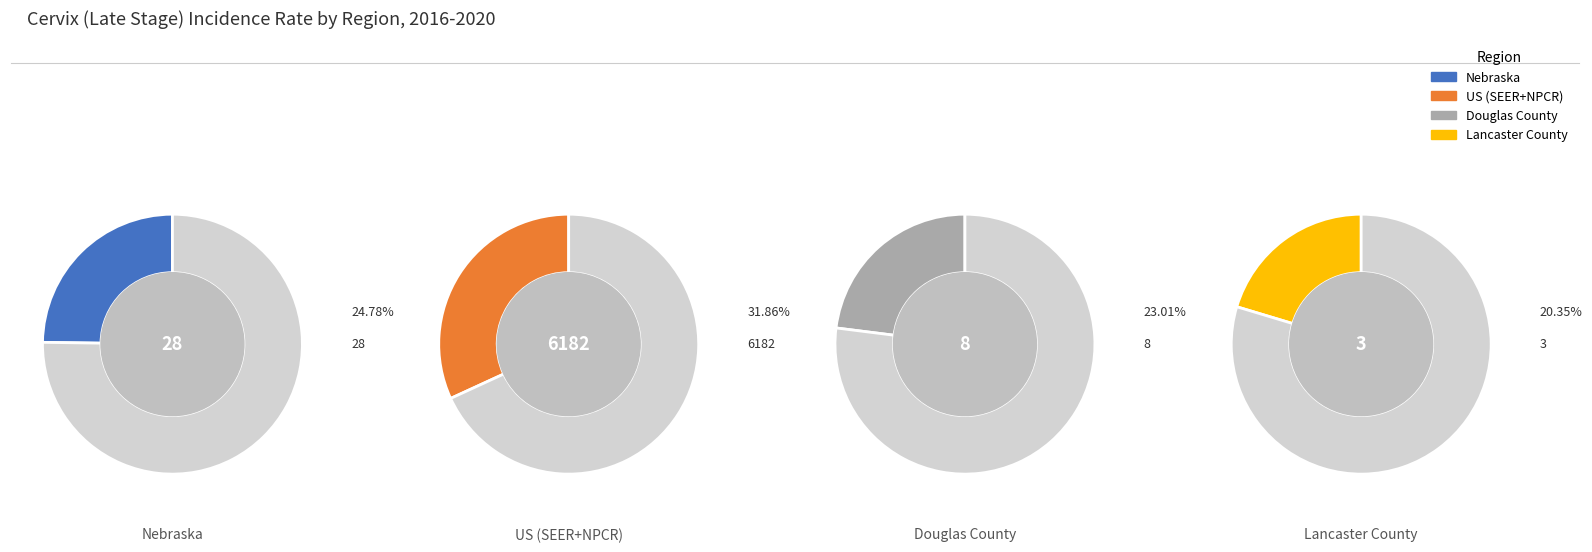

What is the spread (max minus min) of values at Douglas County?

5.4